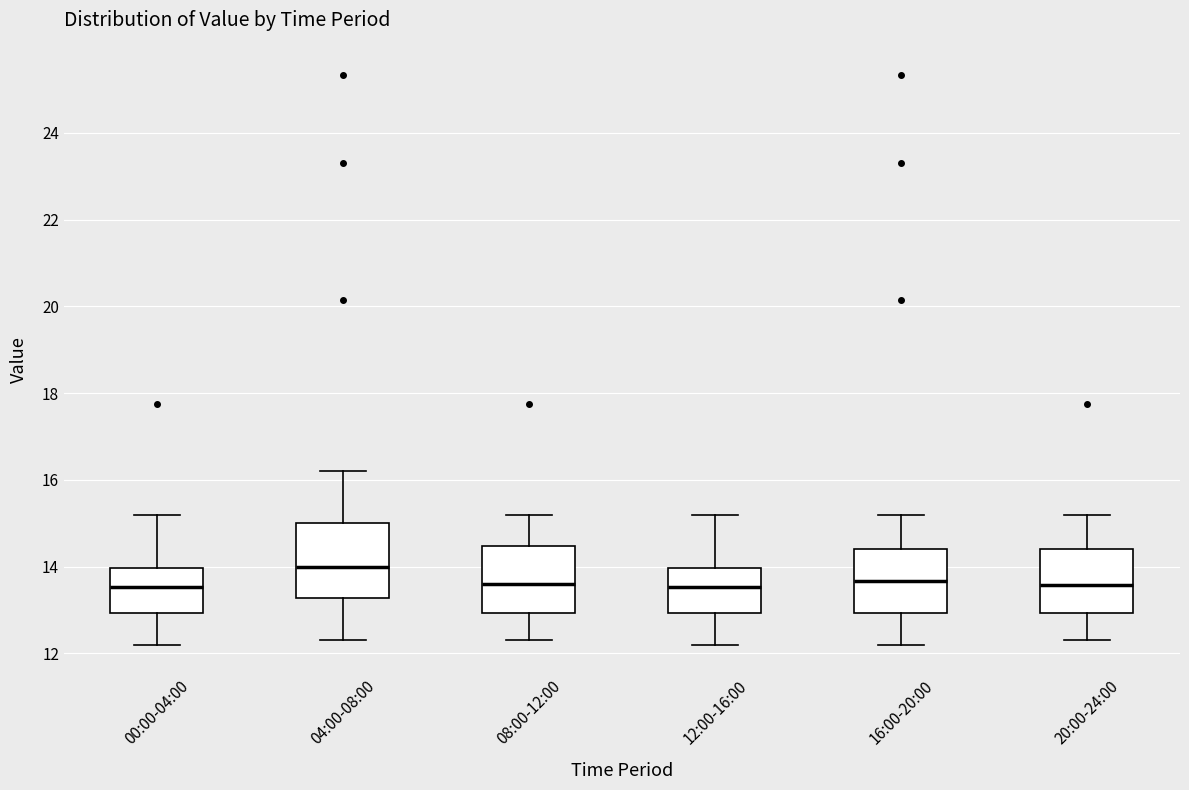

Reading left to right, read every box against the y-axis: the position of its median line, the range the box covers, and the ends of its whiskers. The values are not printed on the chart, so give them approximately, as read against the axis.

00:00-04:00: median 13.6, box 13.0 to 14.0, whiskers 12.2 to 15.2
04:00-08:00: median 14.0, box 13.2 to 15.0, whiskers 12.4 to 16.2
08:00-12:00: median 13.6, box 13.0 to 14.4, whiskers 12.4 to 15.2
12:00-16:00: median 13.6, box 13.0 to 14.0, whiskers 12.2 to 15.2
16:00-20:00: median 13.6, box 13.0 to 14.4, whiskers 12.2 to 15.2
20:00-24:00: median 13.6, box 13.0 to 14.4, whiskers 12.4 to 15.2